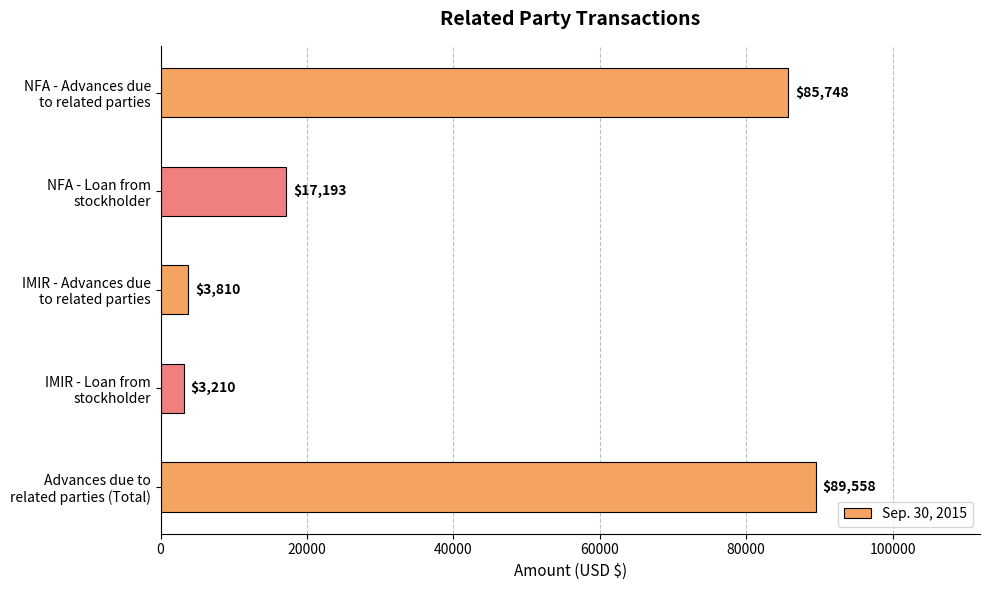

What is the sum of all values?

199519